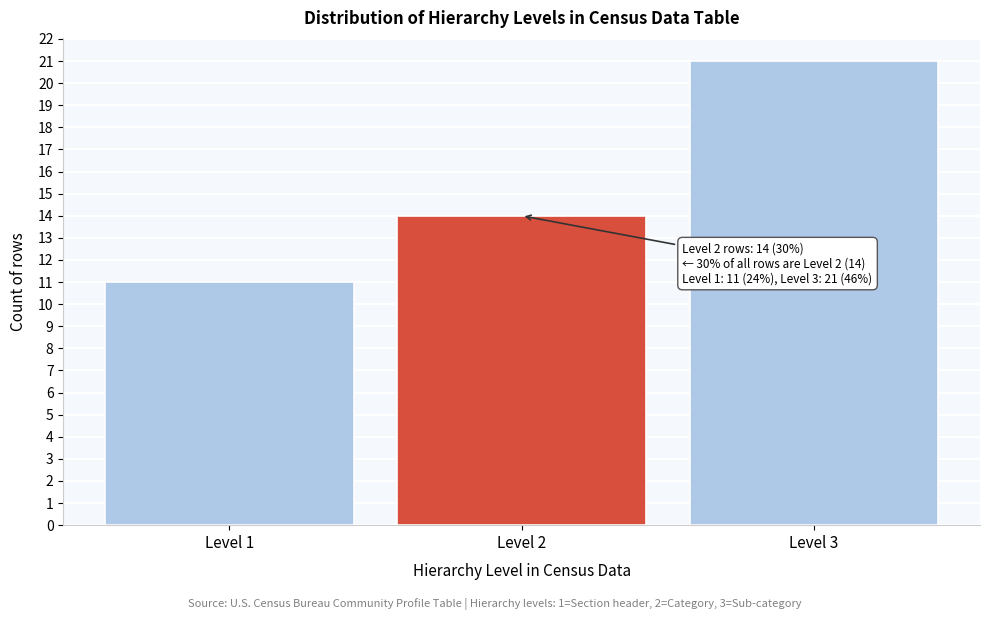

Which range on the x-axis has the tallest bar?

2.5 to 3.5